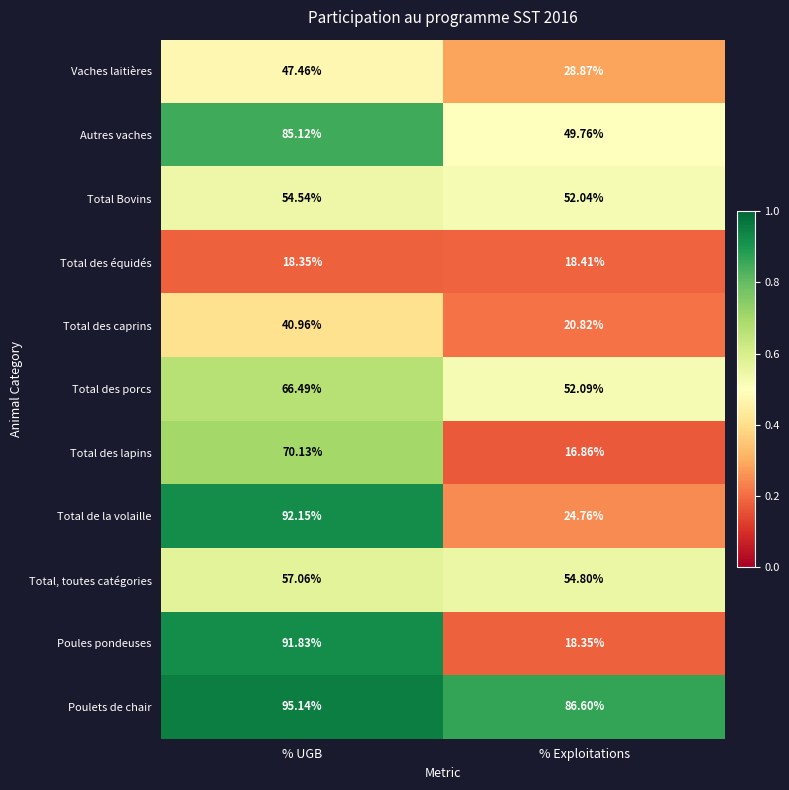

Which series has the widest spread of values?

Poules pondeuses